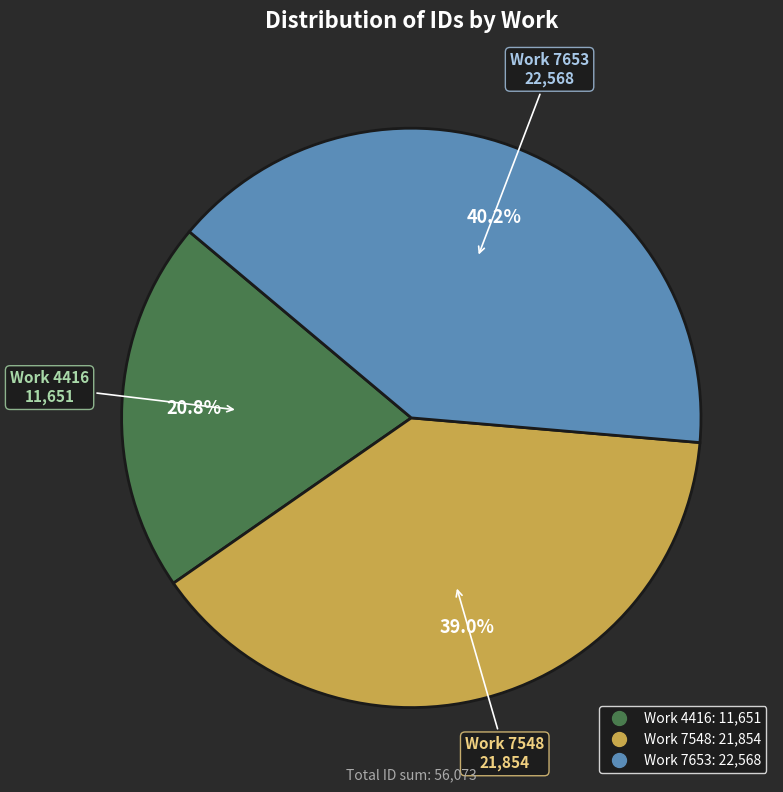

To the nearest percent, what is the average slice percentage?

33%